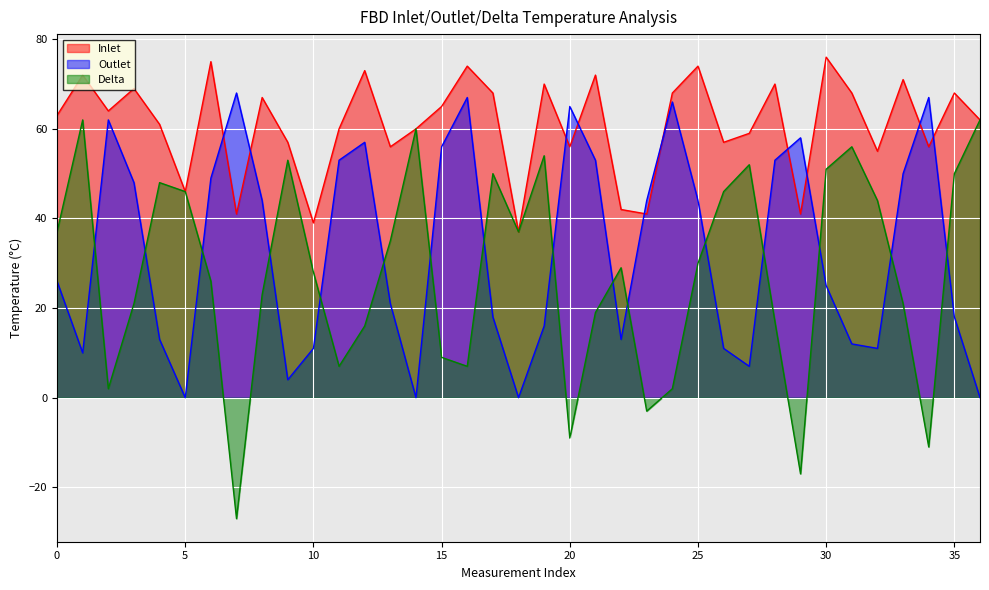

At which category does the chart reach its peak across all series?

30